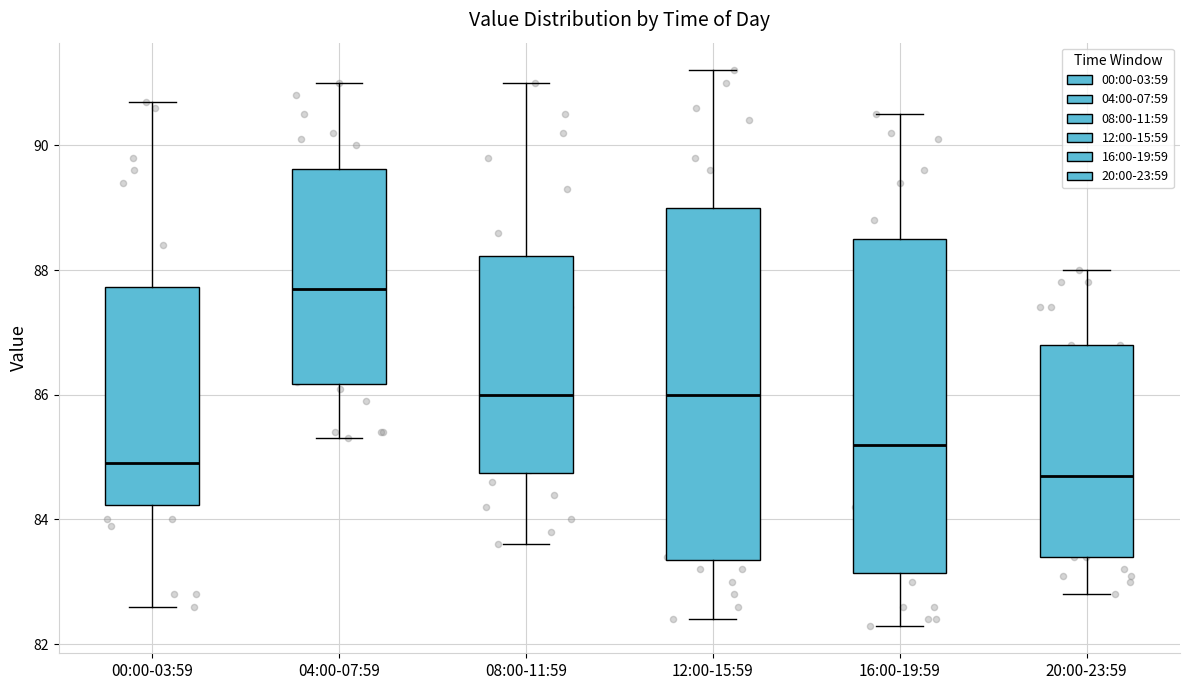

Where does the lower whisker of the box for 20:00-23:59 end on the y-axis? The values are not printed on the chart, so give them approximately, as read against the axis.

82.8